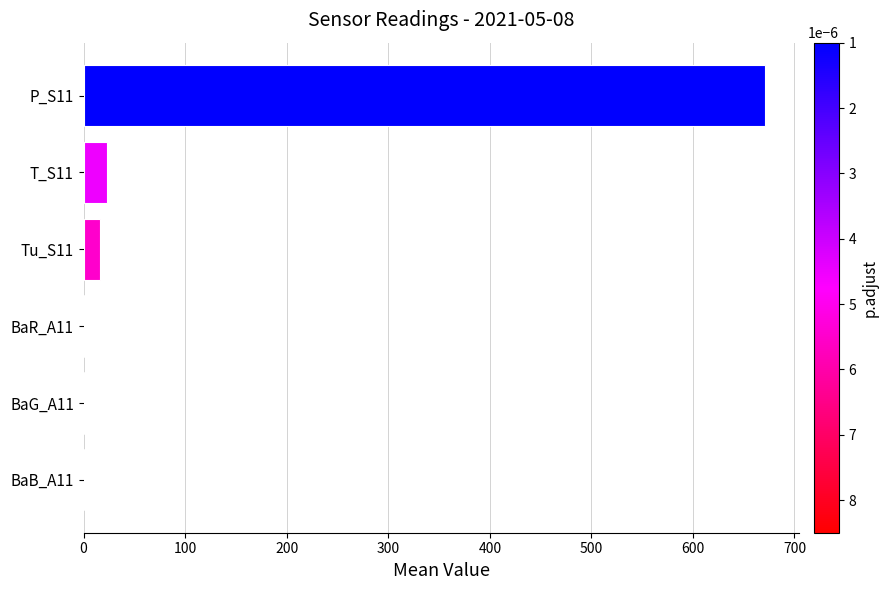

What is the difference between the values at T_S11 and BaB_A11?

22.7